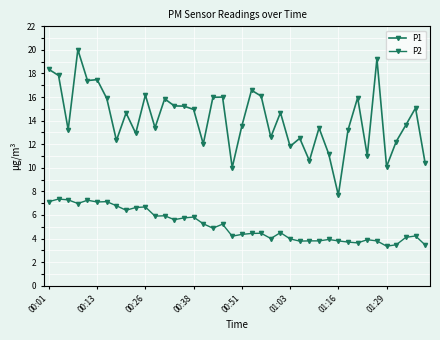

How many series are shown in this chart?

2